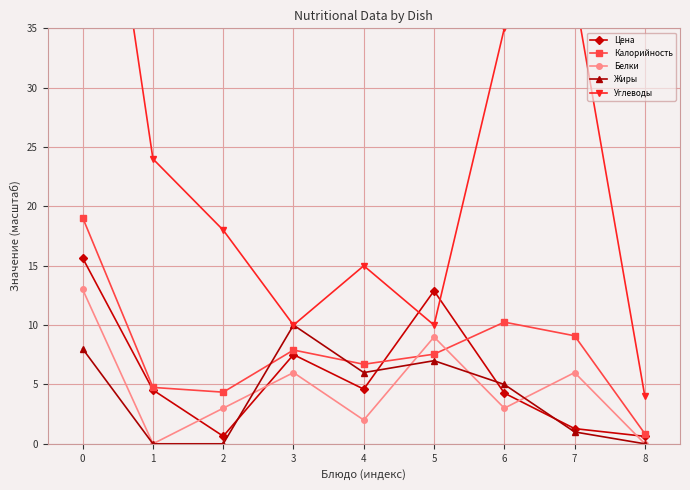

How many positive values does the Жиры series have?

6